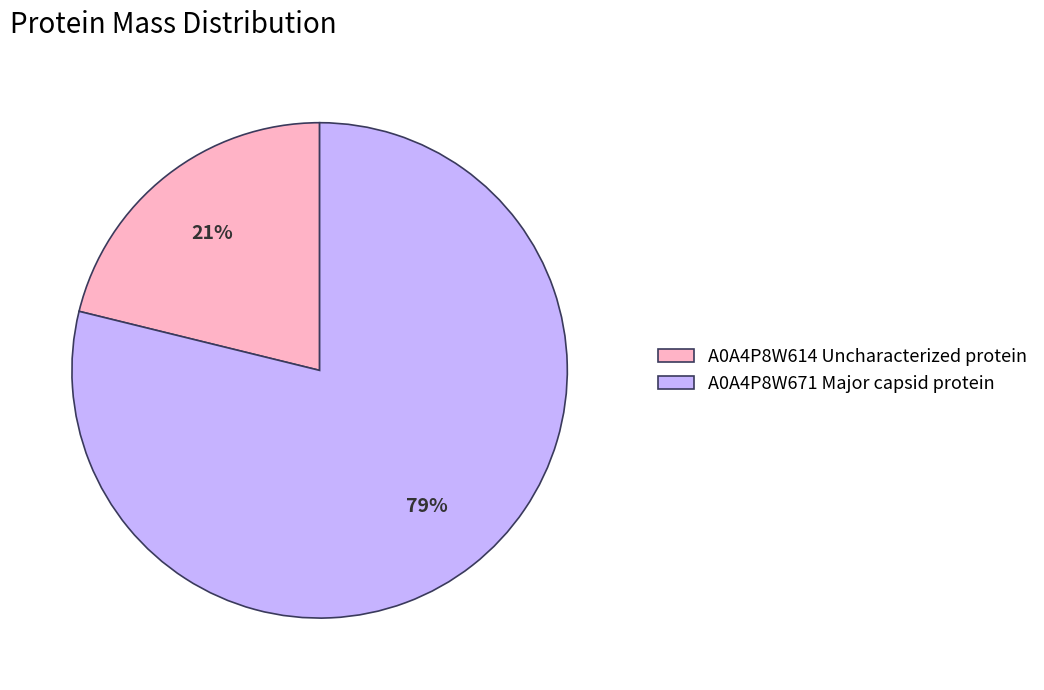

Rank the categories by value from lowest to highest.

A0A4P8W614 Uncharacterized protein, A0A4P8W671 Major capsid protein